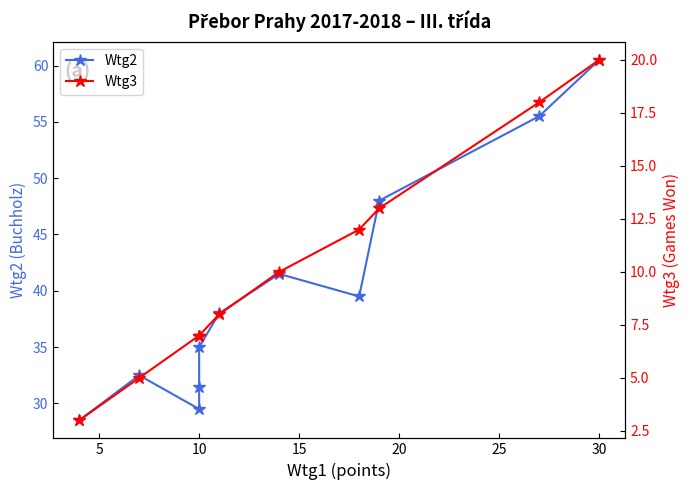

Which series has the largest range (max minus min)?

Wtg2